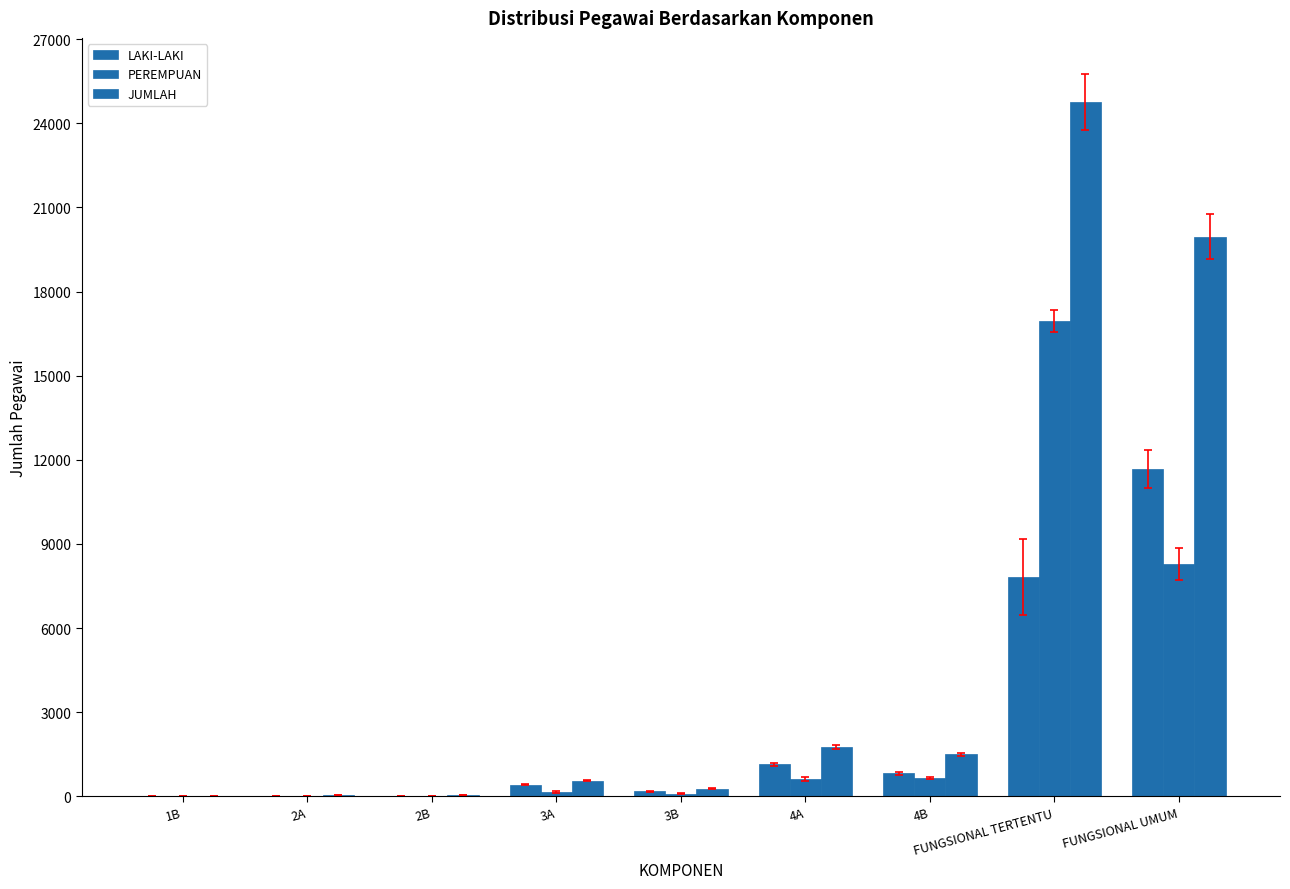

The JUMLAH series shows 39 at 2A. True or false?

True